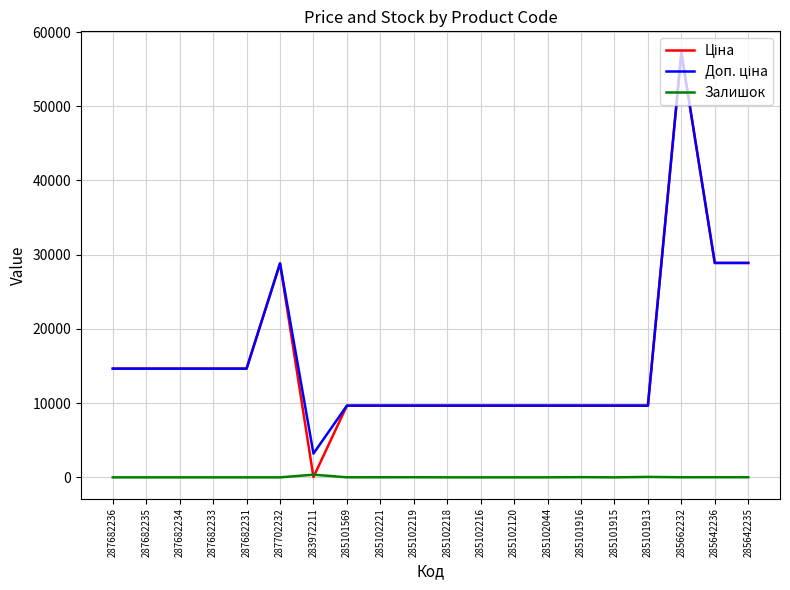

The Залишок series shows 0.0 at 285102216. True or false?

True